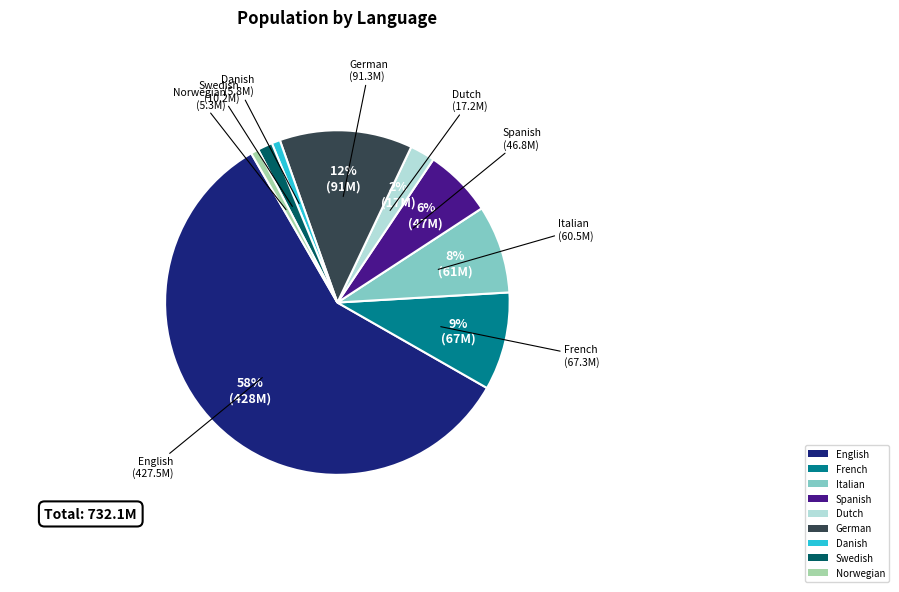

Do Norwegian and Dutch together represent more than half of the pie?

No